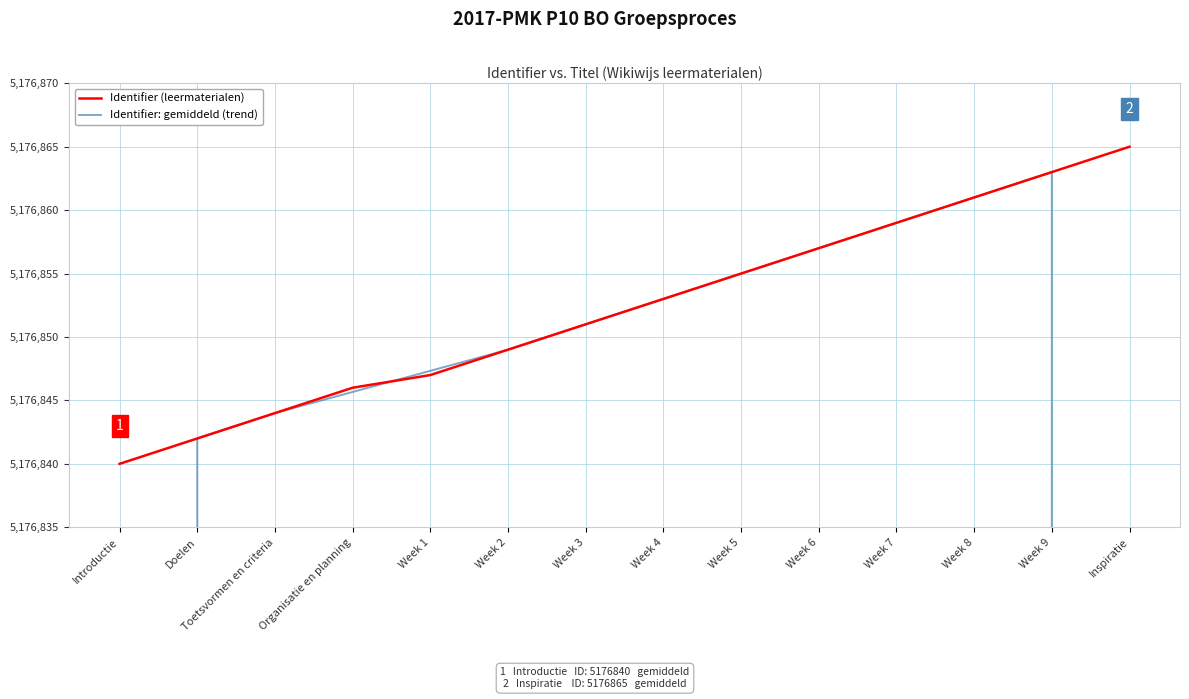

In Identifier: gemiddeld (trend), how many points are higher than both neighbors (excluding endpoints)?

1